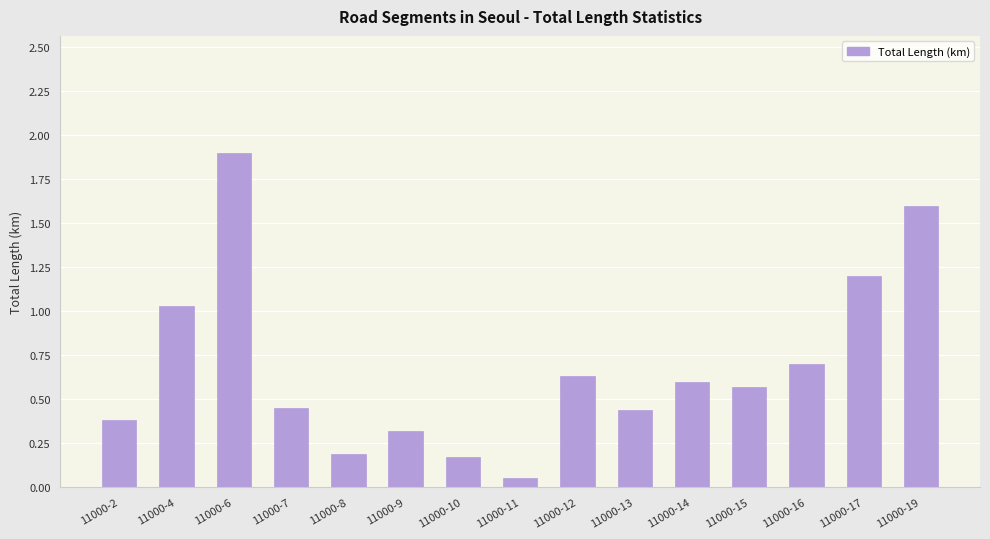

Which category has the lowest value across all series?

11000-11